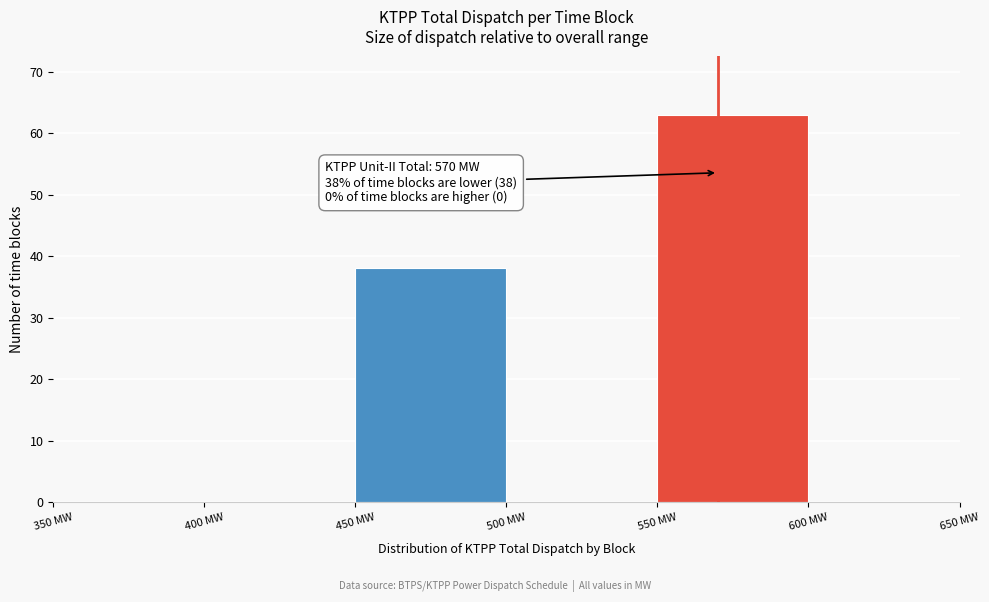

Which range on the x-axis has the tallest bar?

550 to 600